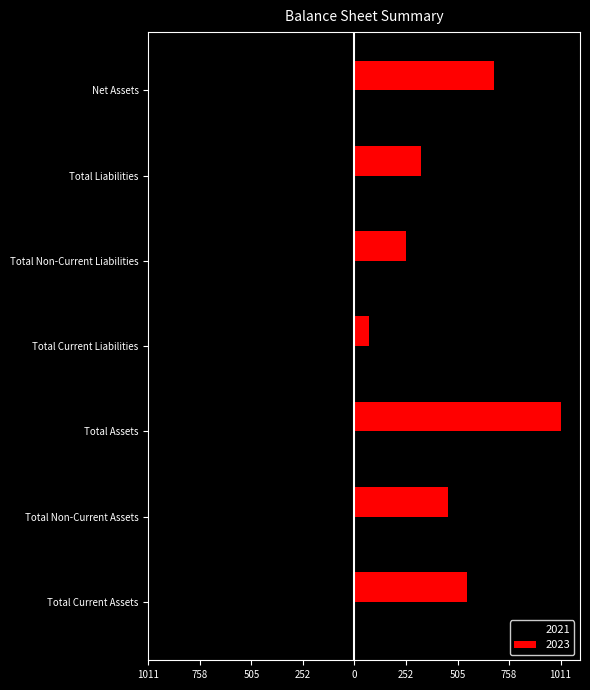

List the series in order of their peak value, highest first.

2023, 2021